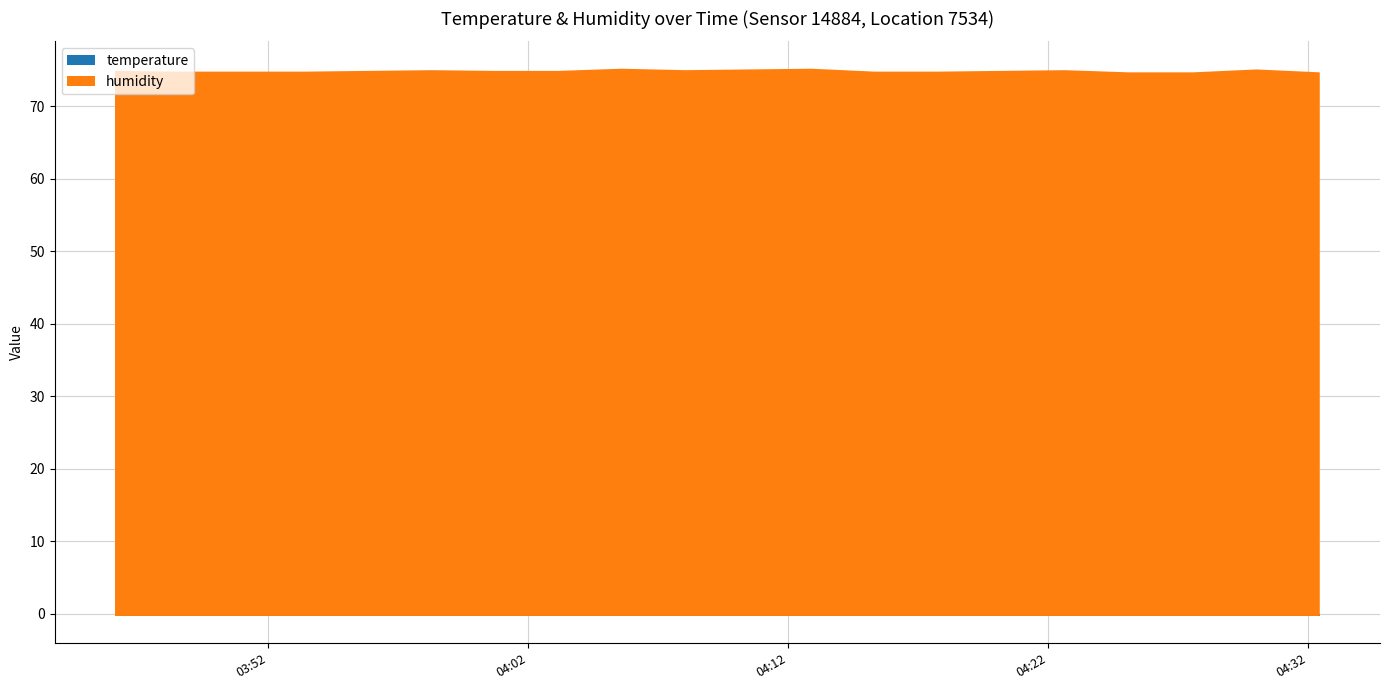

Reading left to right, extract all data points from this chart.

humidity: 2023-12-04T03:46:08=75.2	2023-12-04T03:48:34=75.1	2023-12-04T03:50:59=75.1	2023-12-04T03:53:26=75.1	2023-12-04T03:55:52=75.2	2023-12-04T03:58:18=75.3	2023-12-04T04:00:43=75.2	2023-12-04T04:03:10=75.2	2023-12-04T04:05:36=75.5	2023-12-04T04:08:02=75.3	2023-12-04T04:10:28=75.4	2023-12-04T04:12:54=75.5	2023-12-04T04:15:19=75.1	2023-12-04T04:17:46=75.1	2023-12-04T04:20:12=75.2	2023-12-04T04:22:38=75.3	2023-12-04T04:25:06=75.0	2023-12-04T04:27:34=75.0	2023-12-04T04:30:00=75.4	2023-12-04T04:32:26=75.0
temperature: 2023-12-04T03:46:08=-0.3	2023-12-04T03:48:34=-0.3	2023-12-04T03:50:59=-0.3	2023-12-04T03:53:26=-0.3	2023-12-04T03:55:52=-0.3	2023-12-04T03:58:18=-0.3	2023-12-04T04:00:43=-0.3	2023-12-04T04:03:10=-0.3	2023-12-04T04:05:36=-0.3	2023-12-04T04:08:02=-0.3	2023-12-04T04:10:28=-0.3	2023-12-04T04:12:54=-0.3	2023-12-04T04:15:19=-0.3	2023-12-04T04:17:46=-0.3	2023-12-04T04:20:12=-0.3	2023-12-04T04:22:38=-0.3	2023-12-04T04:25:06=-0.3	2023-12-04T04:27:34=-0.3	2023-12-04T04:30:00=-0.3	2023-12-04T04:32:26=-0.3